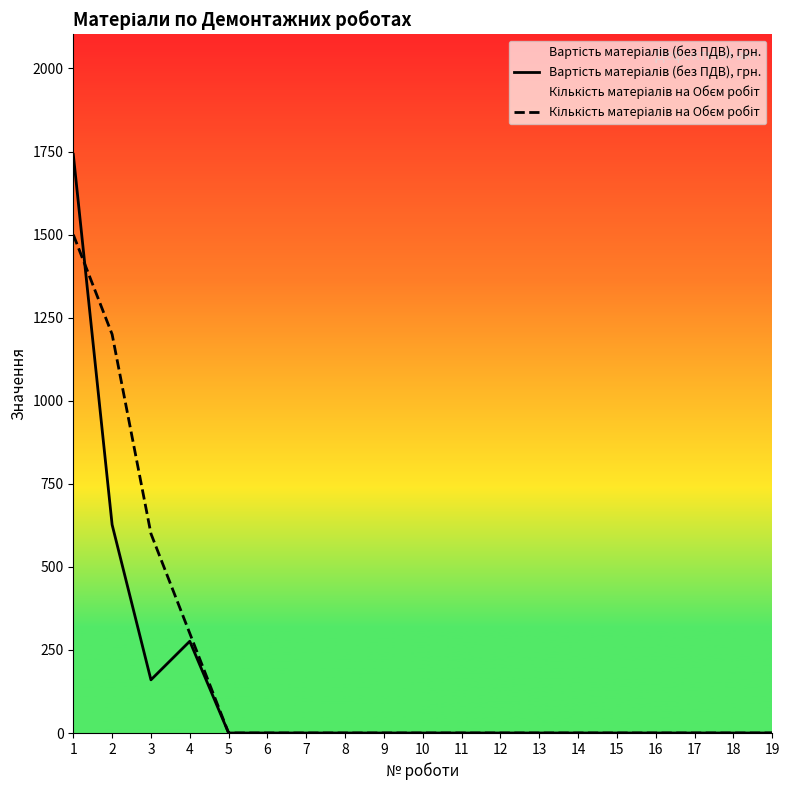

What is the greatest value displayed?

1741.7